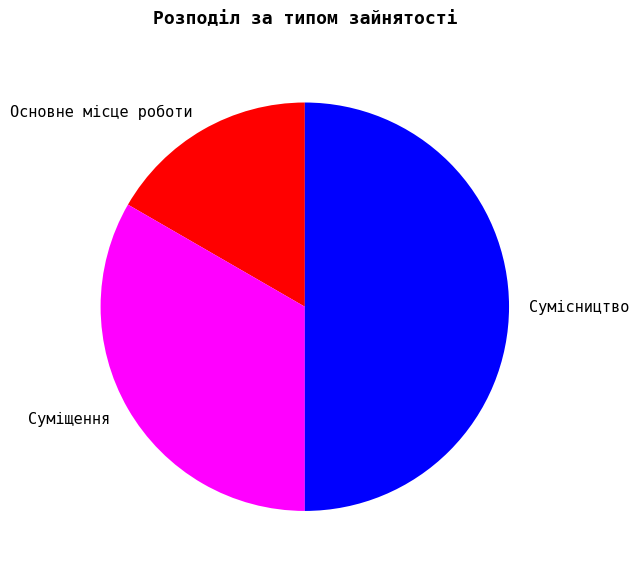

True or false: Основне місце роботи accounts for 8% of the total.

False